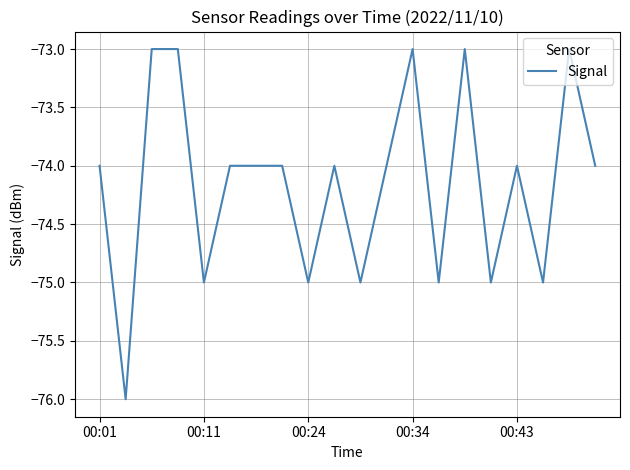

What is the sum of all values?

-1483